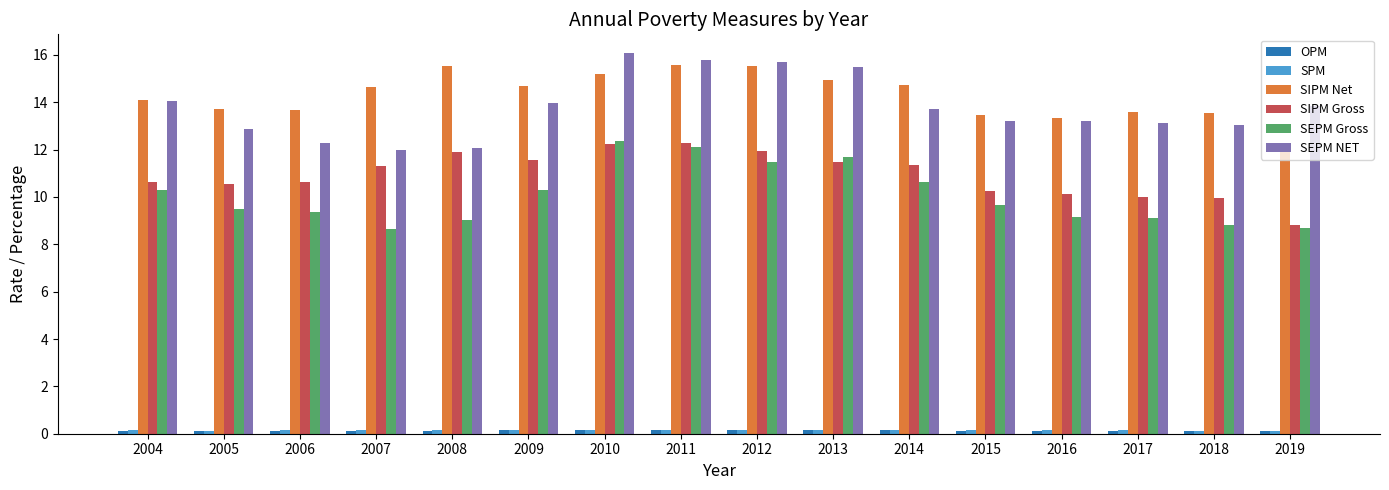

The value of SIPM Net at 2015 is 13.4. True or false?

True